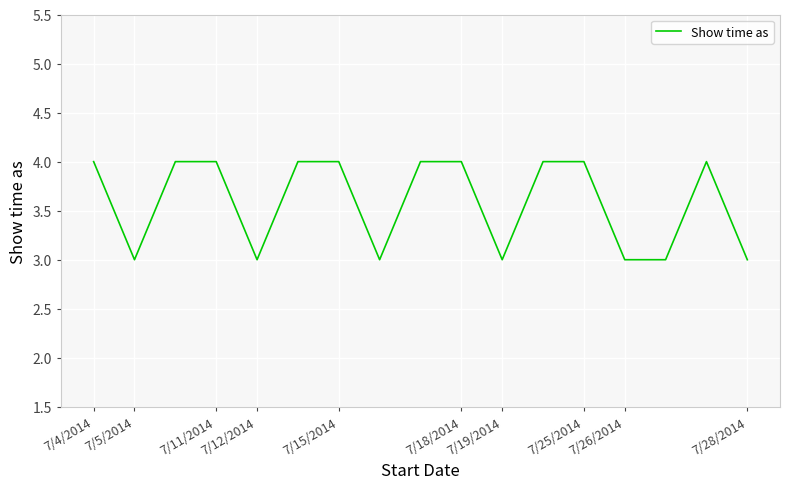

What is the greatest value displayed?

4